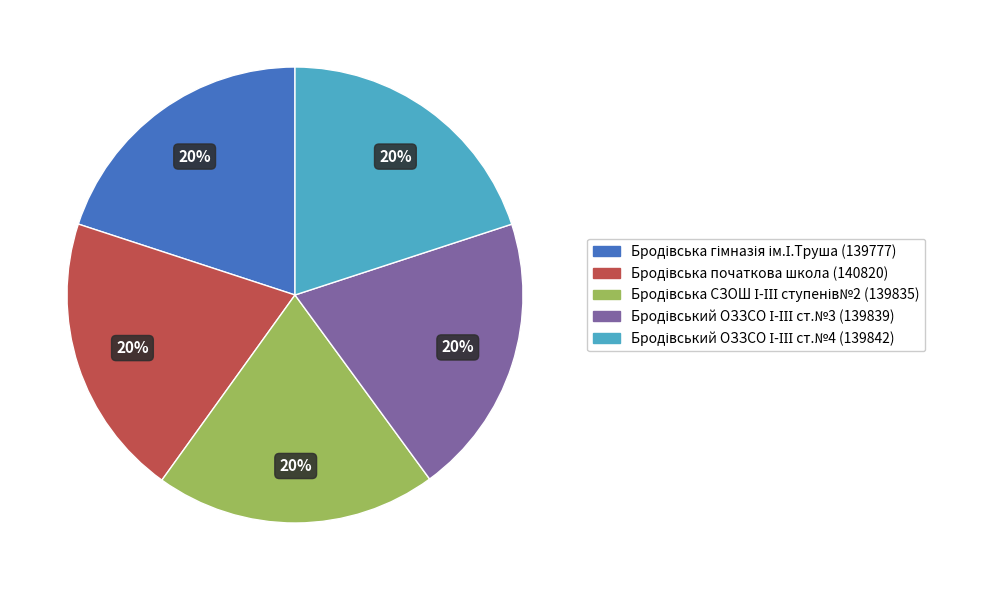

Is there any slice that represents more than half of the pie?

No